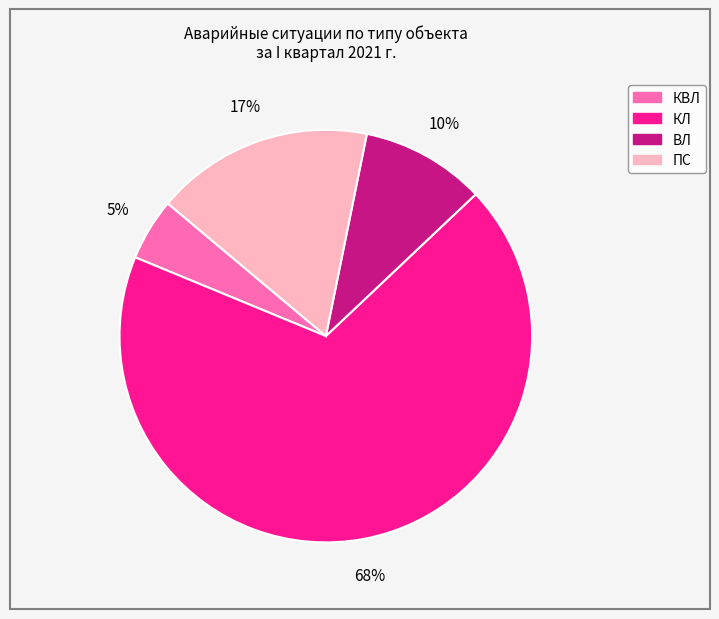

How many slices are in this pie chart?

4